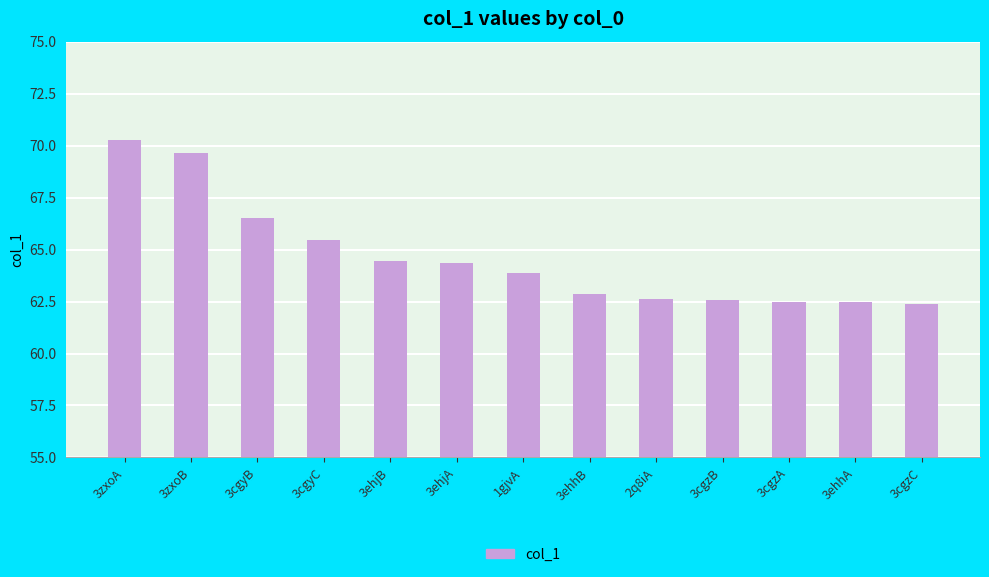

How many data points does each series have?

13